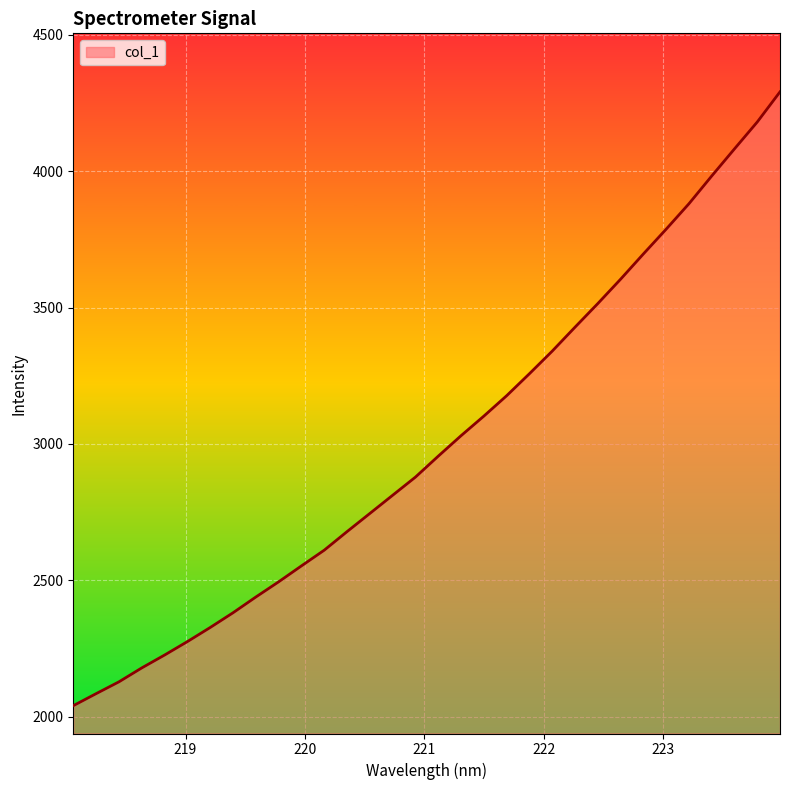

What is the difference between the maximum and minimum values?

2250.6